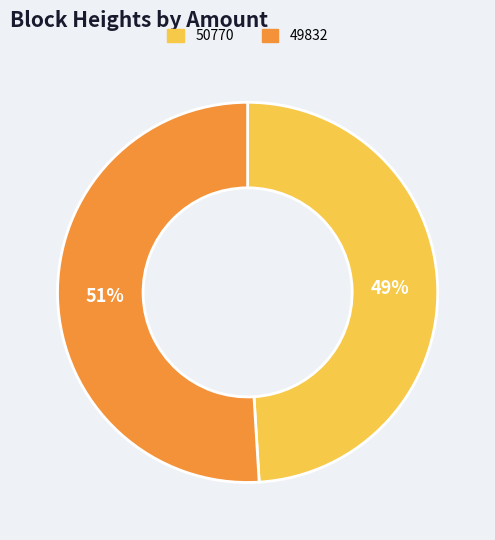

Between 50770 and 49832, which is larger?

49832